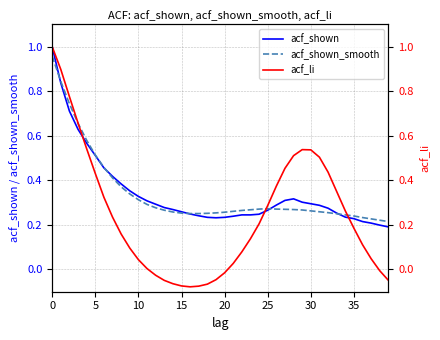

After their last crossing, which series has the higher values: acf_shown_smooth or acf_shown?

acf_shown_smooth